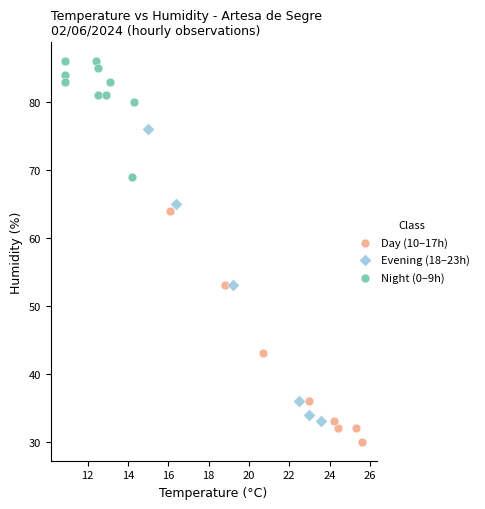

Which series contains the lowest Y value?

Day (10–17h)